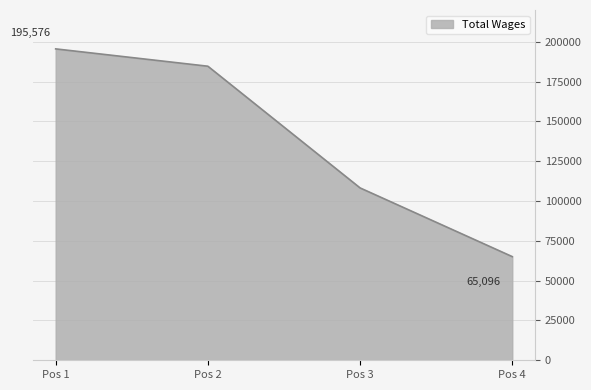

Reading right to left, transcribe all the data shown in this chart.

65096	108253	184685	195576